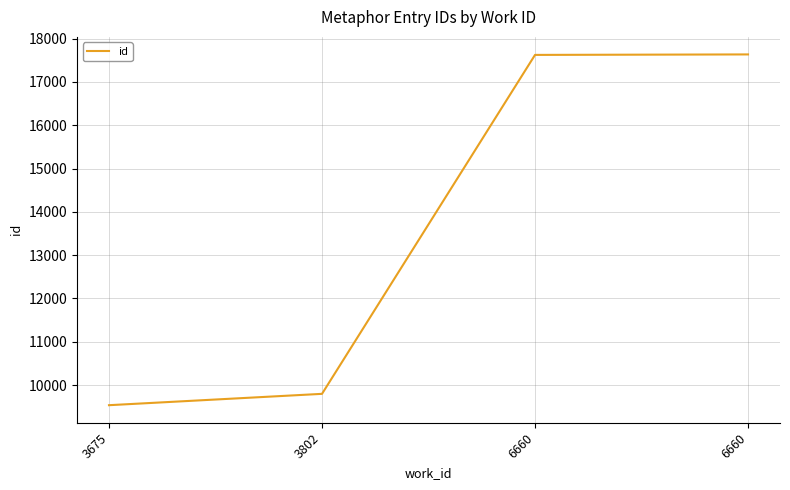

Which category has the lowest value across all series?

3675